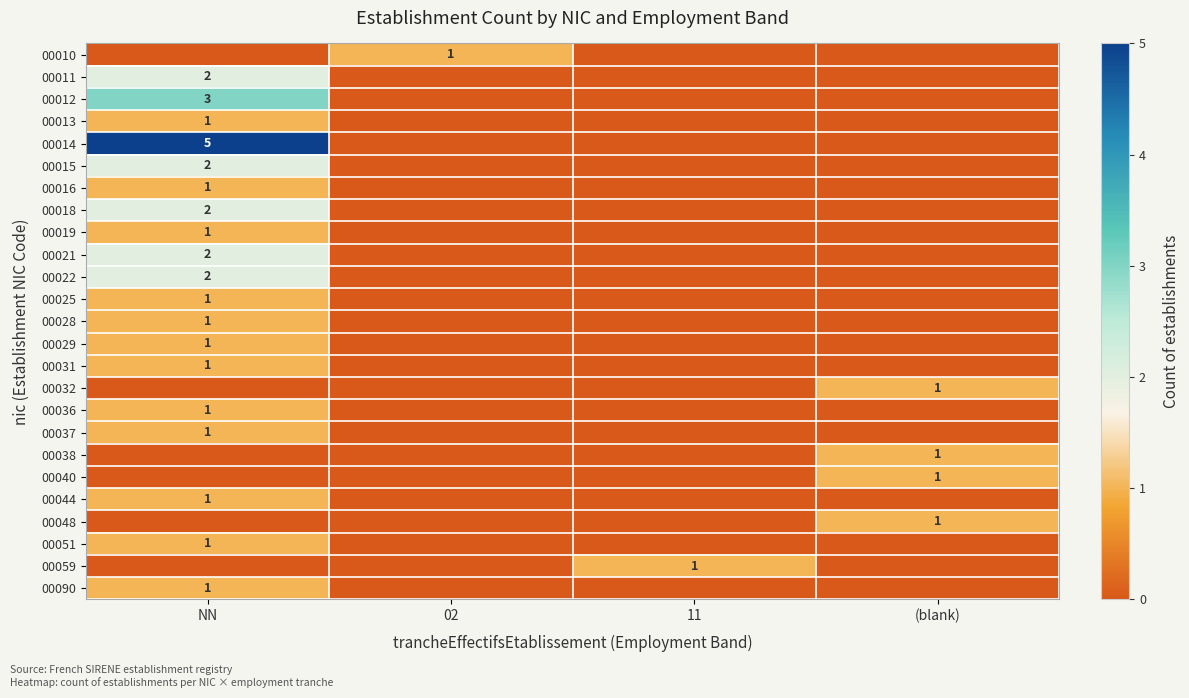

The value of 00022 at NN is 1. True or false?

False